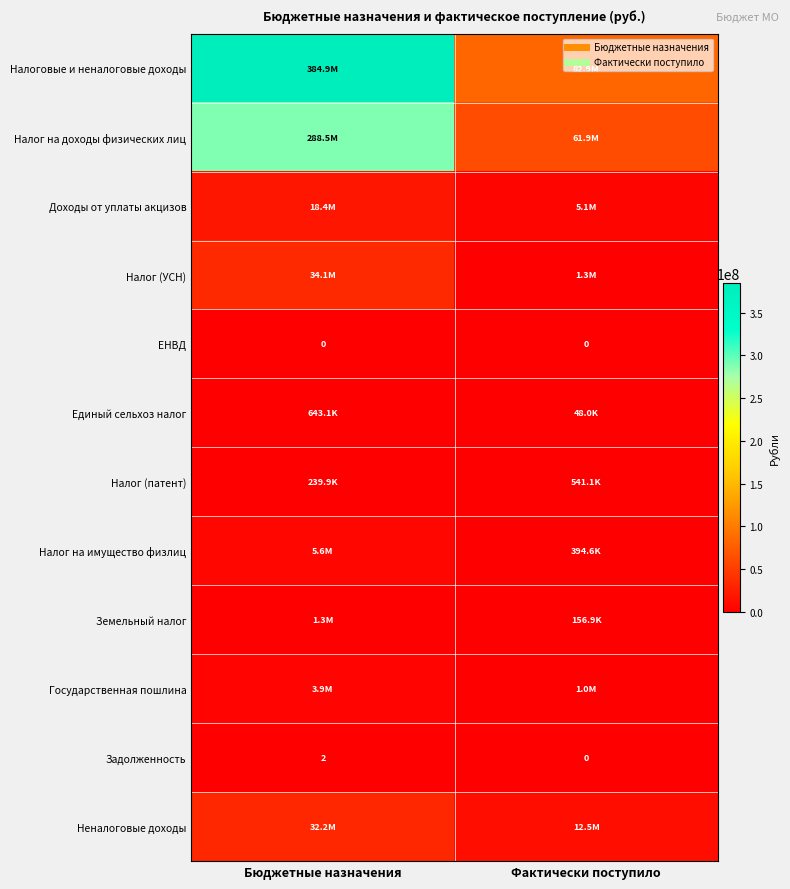

What is the difference between the maximum and minimum values in the Единый сельхоз налог series?

595134.0